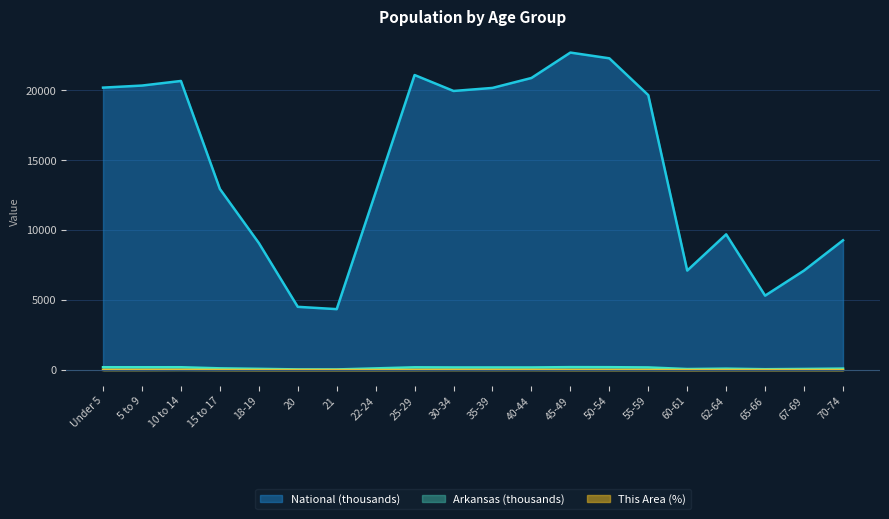

Reading left to right, list all the values displayed in this chart.

This Area: 7.0	7.0	12.0	5.0	2.0	1.0	2.0	2.0	5.0	8.0	7.0	8.0	4.0	4.0	4.0	0.0	3.0	3.0	3.0	2.0
Arkansas: 197.7	196.9	197.6	119.3	84.5	42.8	40.8	116.1	192.2	183.7	183.6	182.6	205.5	201.7	184.0	69.5	97.5	56.7	76.6	101.2
National: 20201.4	20348.7	20677.2	12954.3	9086.1	4519.1	4354.3	12712.6	21101.8	19962.1	20179.6	20891.0	22708.6	22298.1	19664.8	7113.7	9704.2	5319.9	7115.4	9278.2